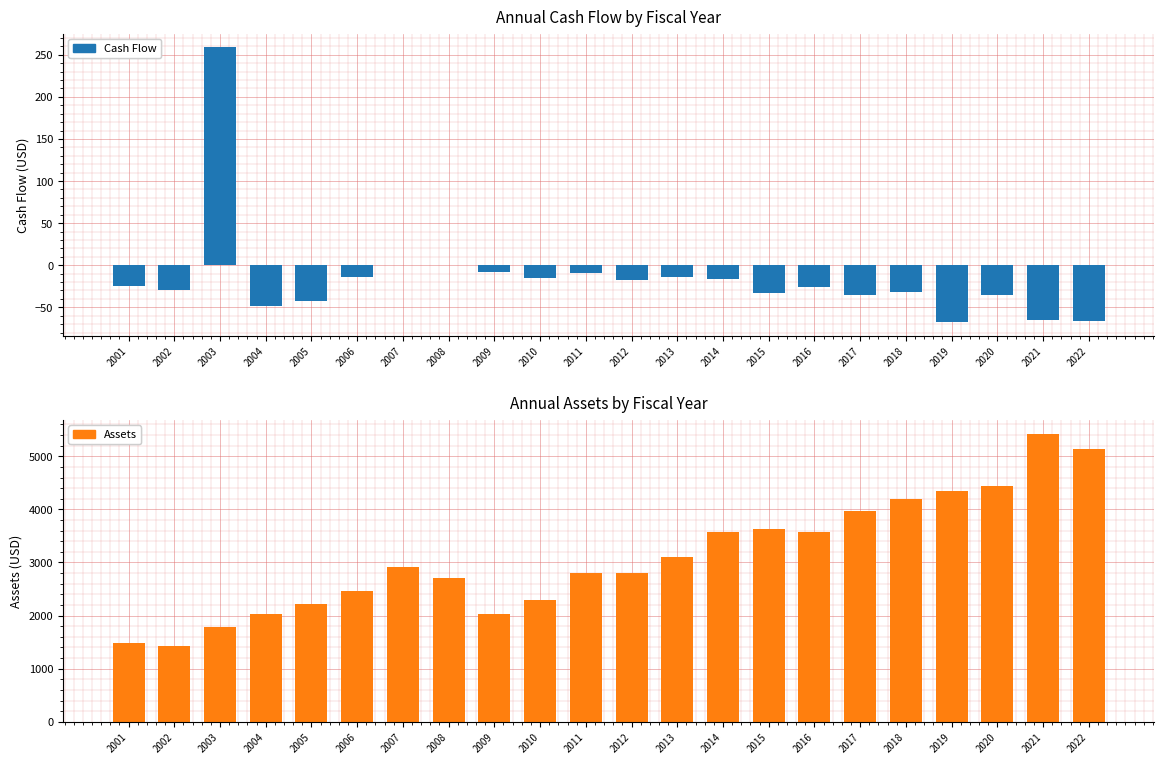

Is it true that Assets equals 2795.9 at 2011?

True